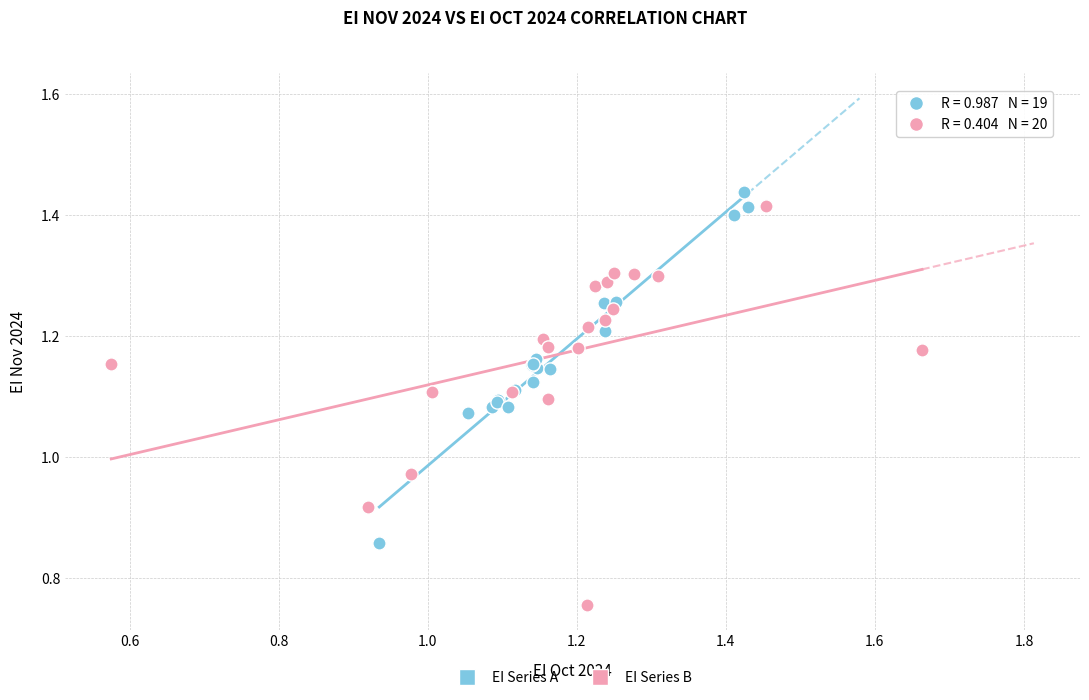

Which series reaches the maximum Y coordinate?

EI Series A